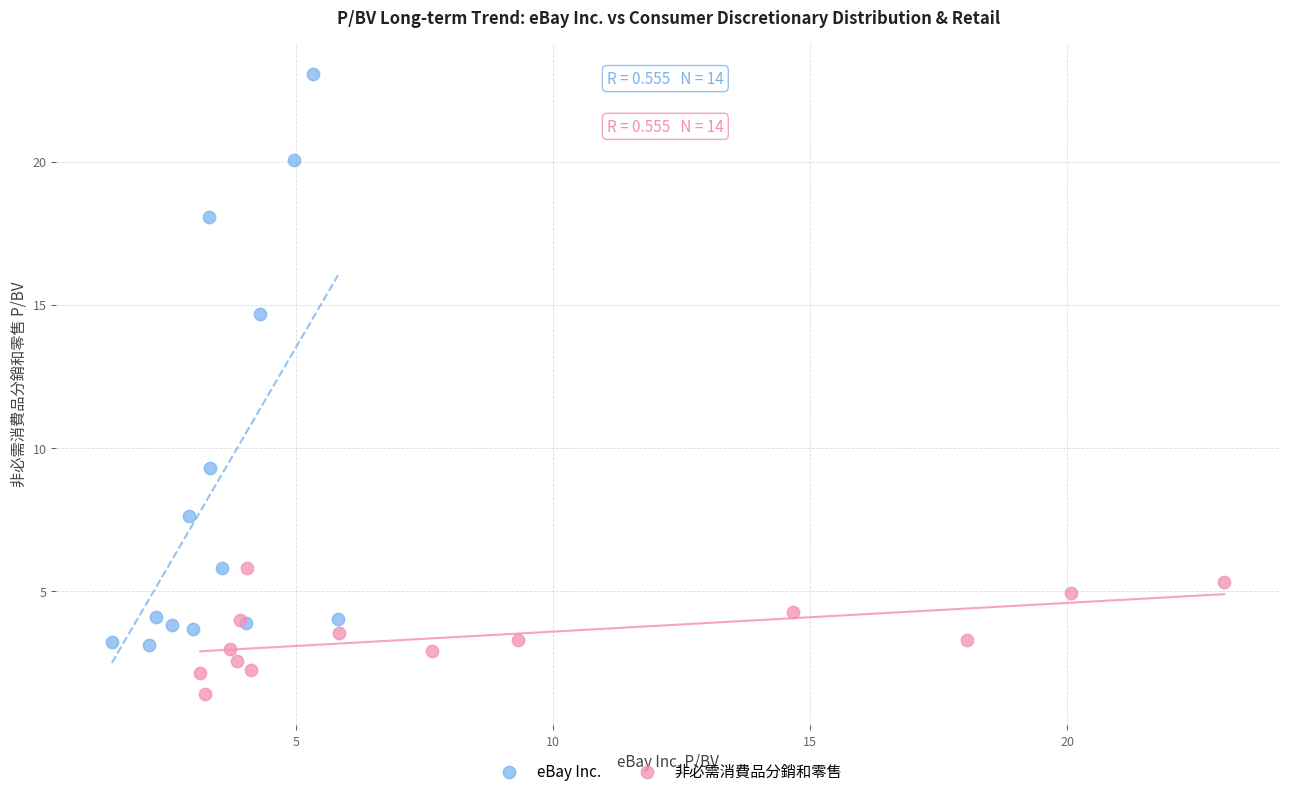

Which series contains the lowest Y value?

非必需消費品分銷和零售